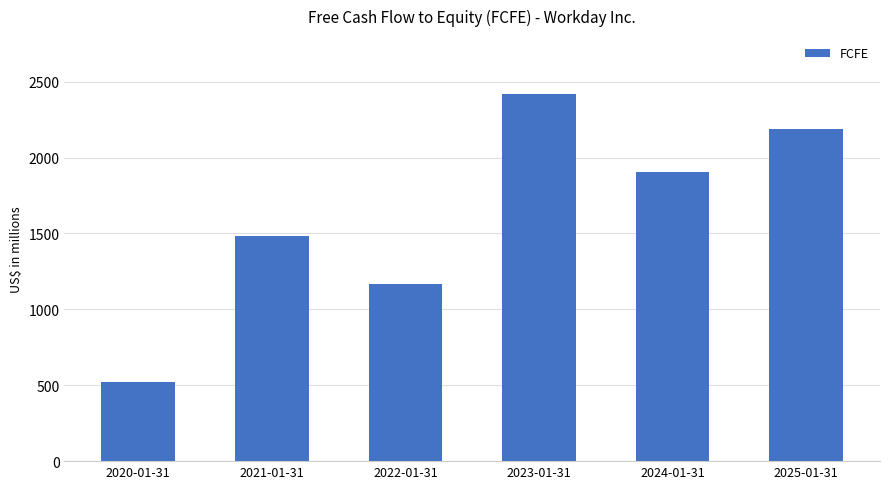

How many series are shown in this chart?

1